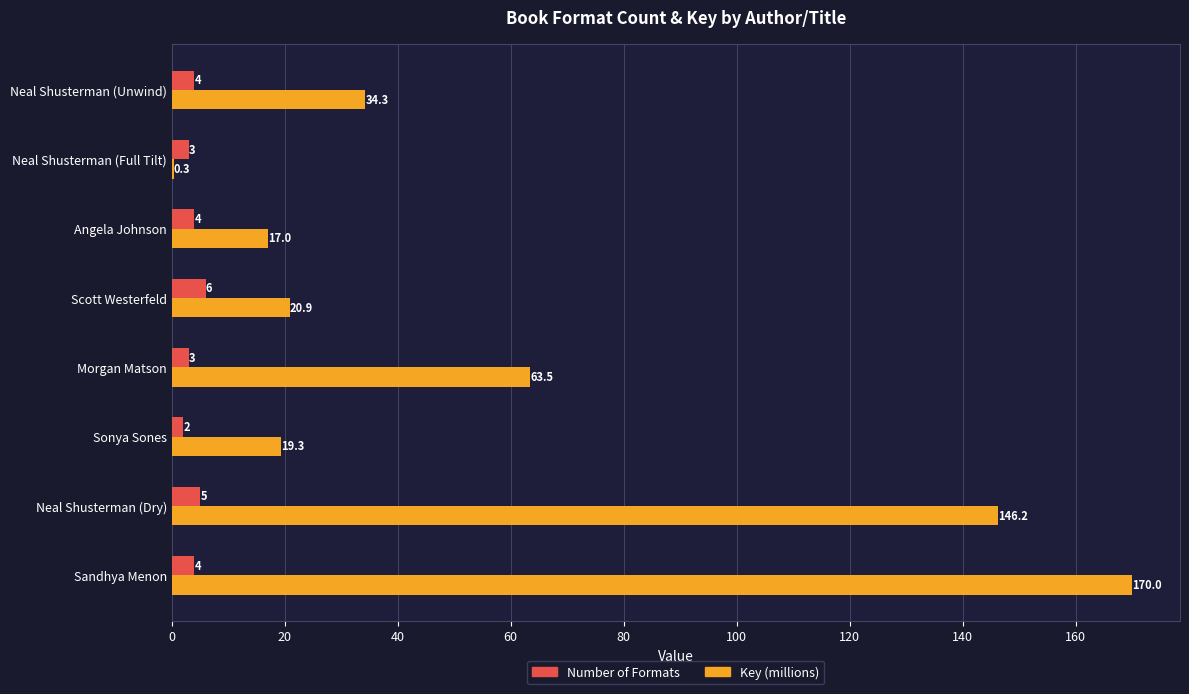

What is the approximate value of Number of Formats at Neal Shusterman (Unwind)?

4.0